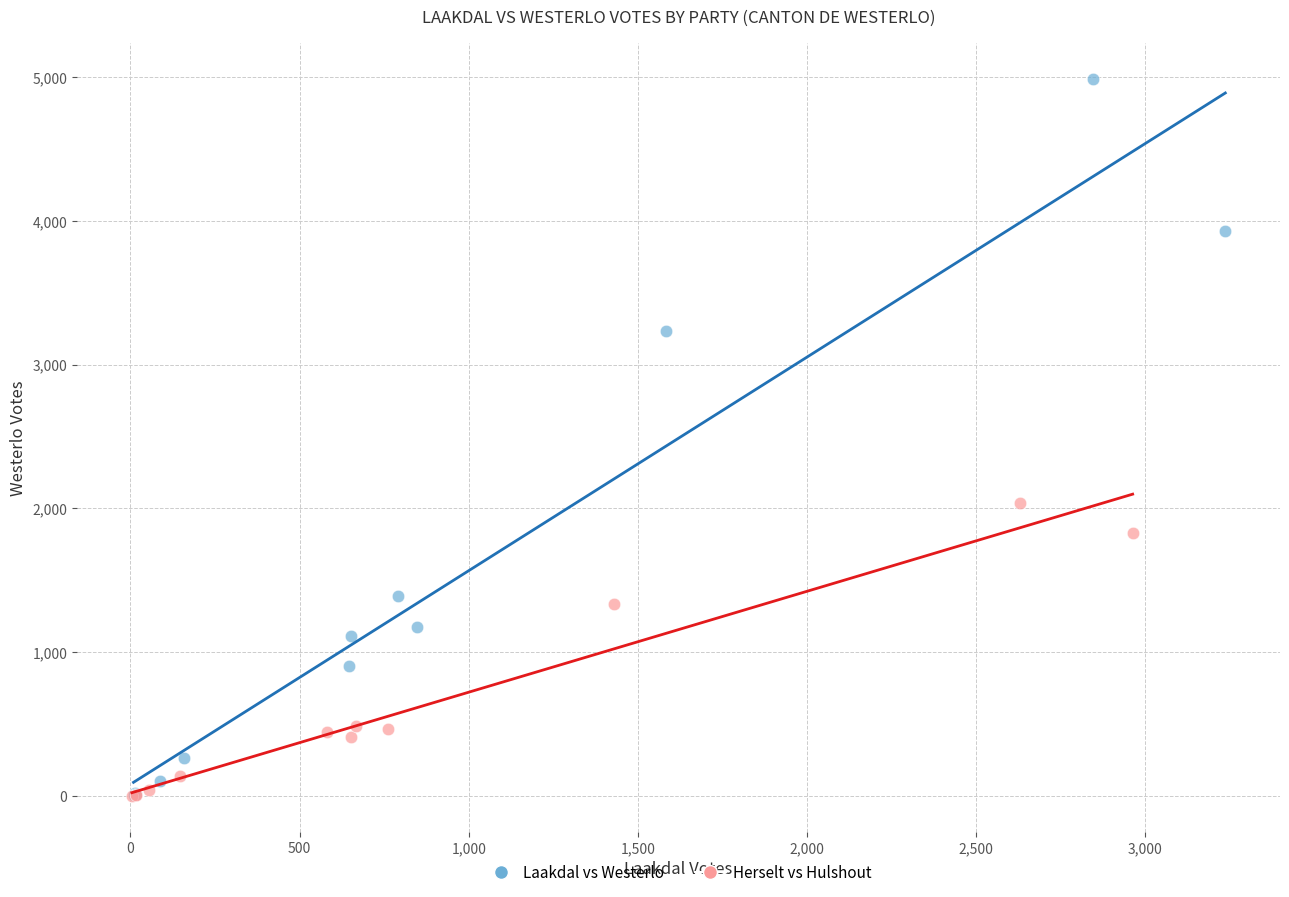

Which series contains the highest Y value?

Laakdal vs Westerlo